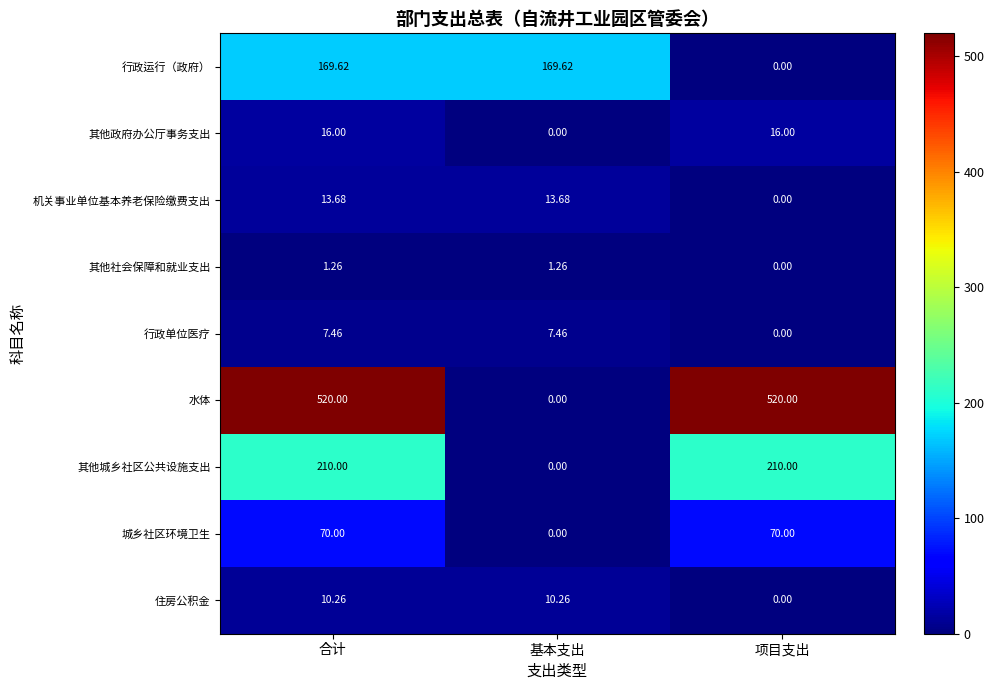

How many series are shown in this chart?

9